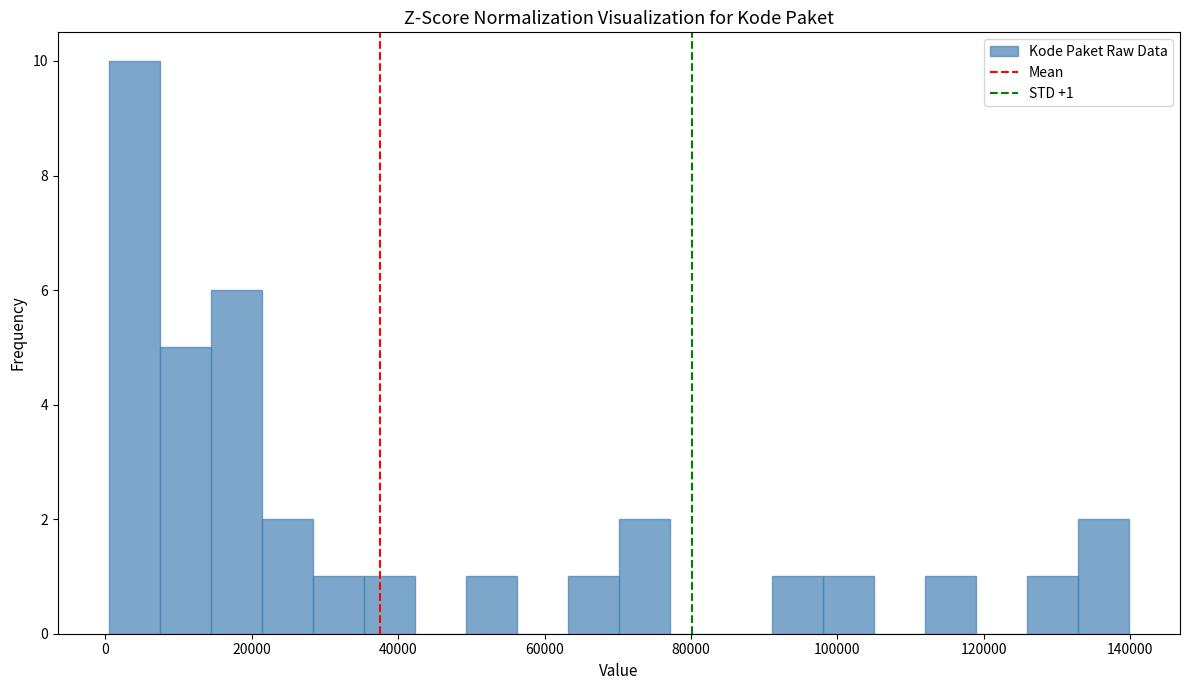

Around what value on the x-axis is the tallest bar? Give the approximate position of its centre, as read against the axis.

4000